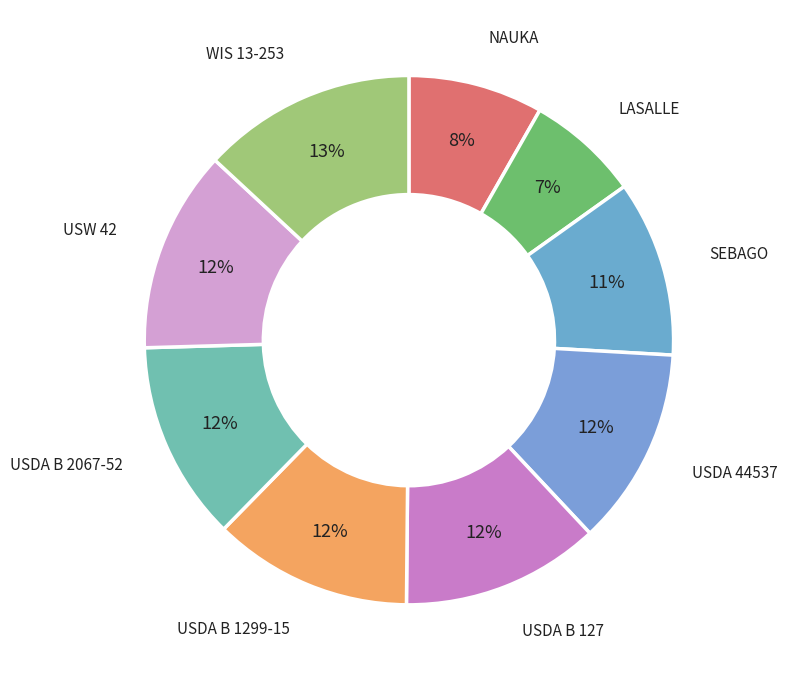

What is the ratio of the value at USDA B 2067-52 to the value at USDA B 1299-15?

1.0